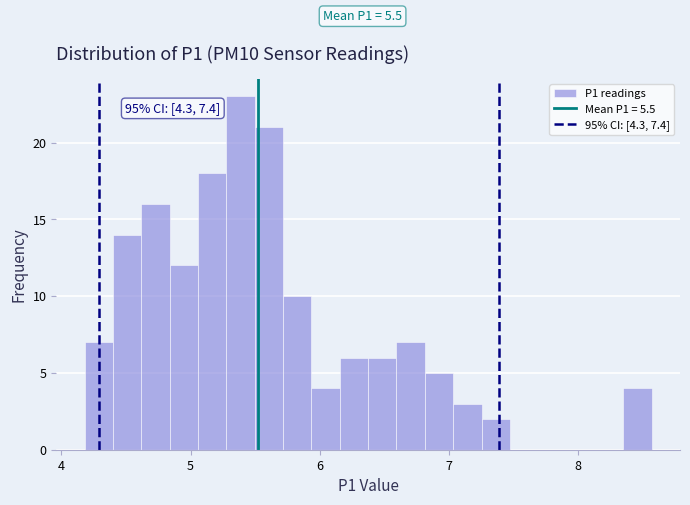

Read against the x-axis, roughly where is the centre of the tallest bar?

5.4